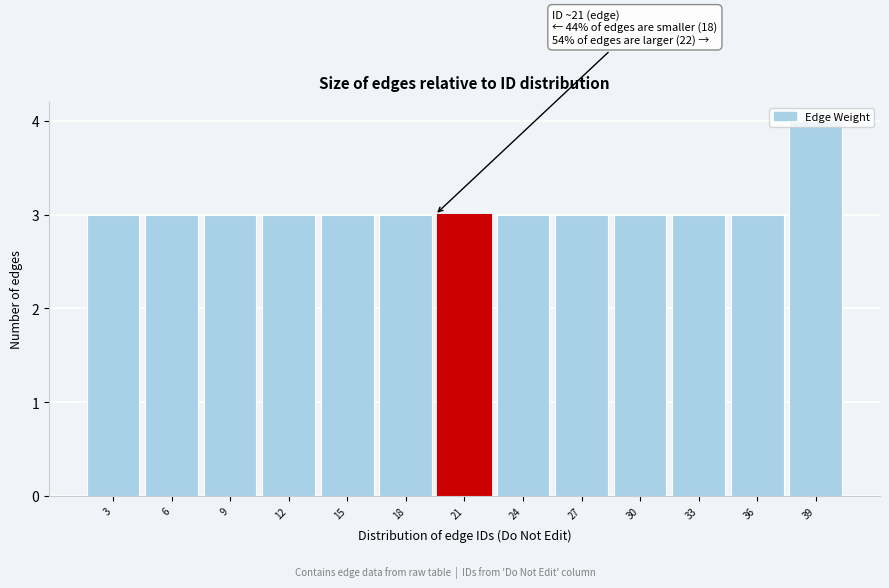

The chart shows a value of 1 at 18. True or false?

False